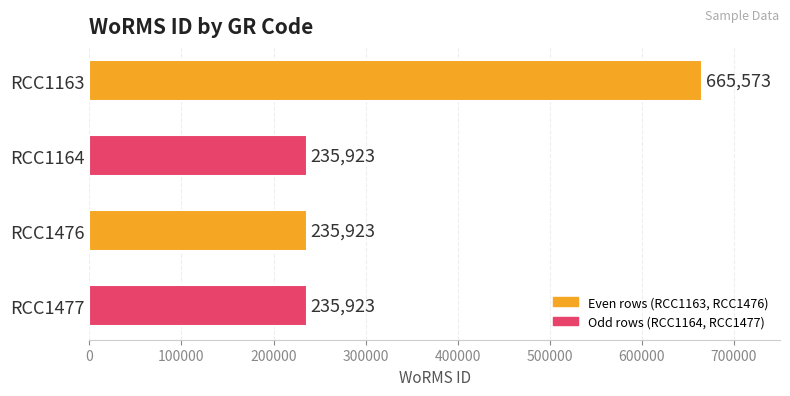

How many values are between 235923 and 665573?

4